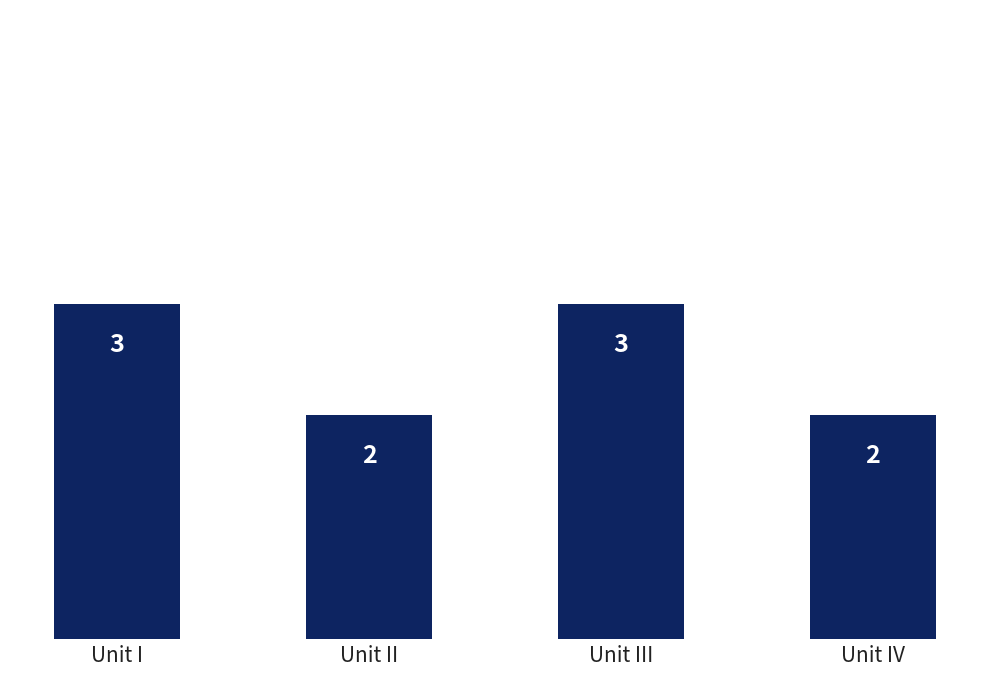

What value does the data have at Unit III?

3